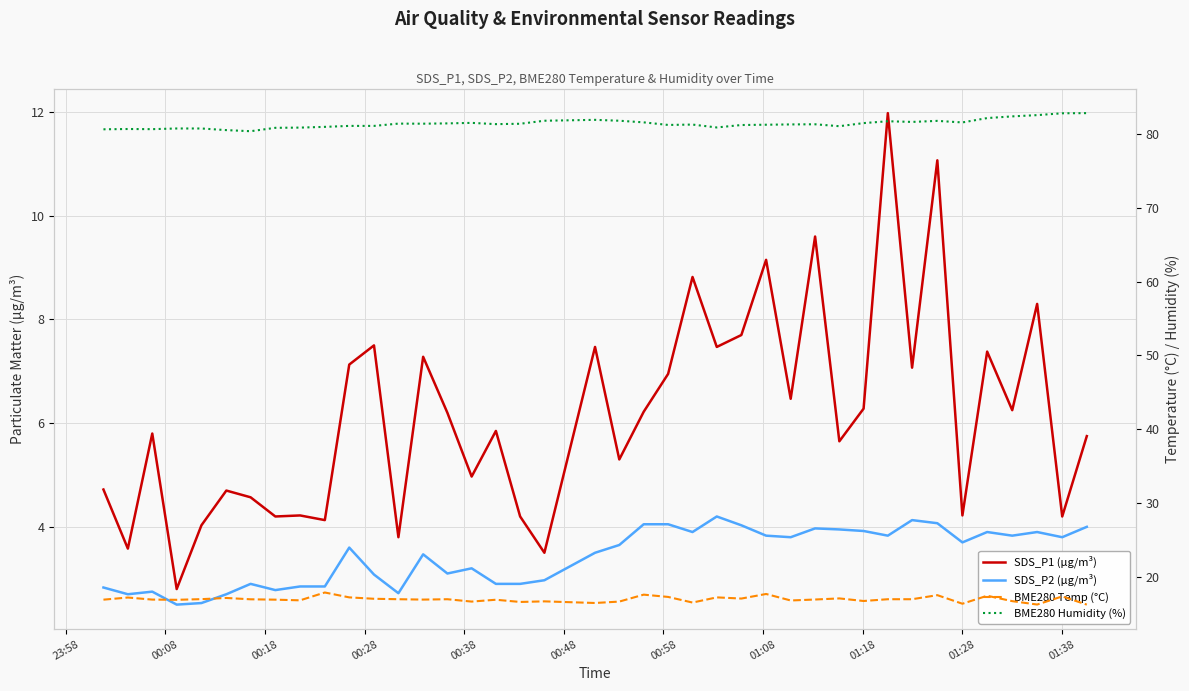

True or false: BME280 Humidity (%) and SDS_P2 (µg/m³) intersect in this chart.

False